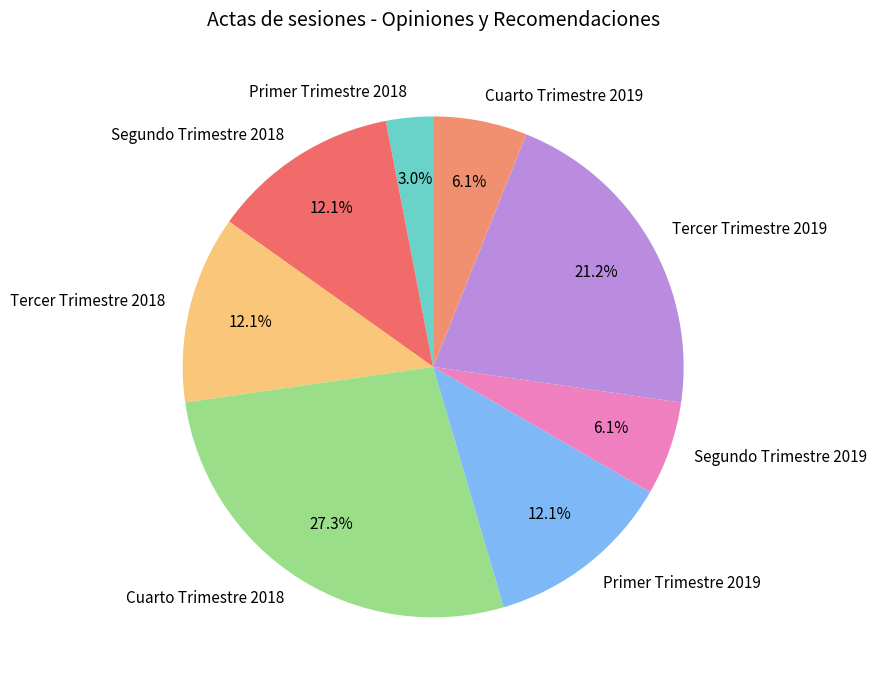

Which category has the biggest portion of the pie?

Cuarto Trimestre 2018